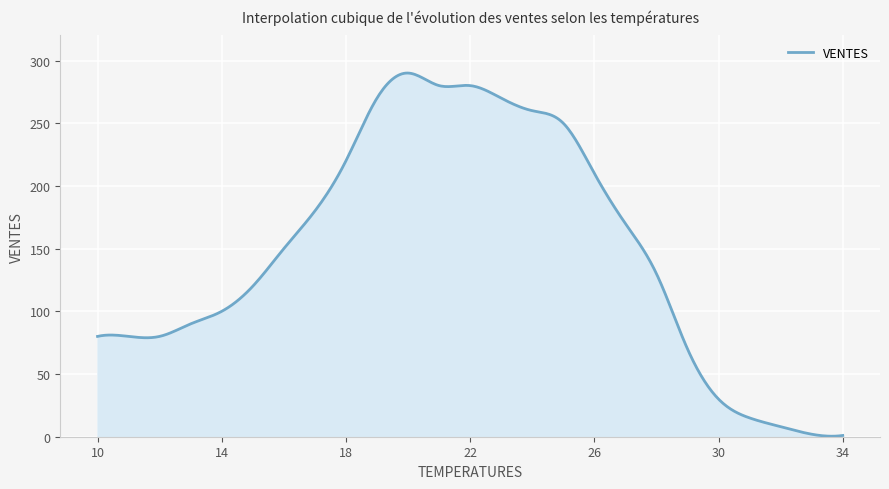

What is the difference between the maximum and minimum values?

289.6